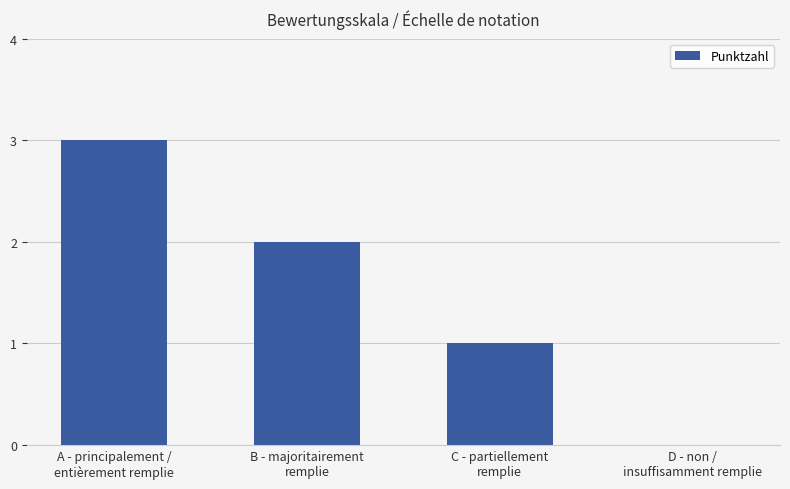

What is the sum of the values at C - partiellement
remplie and D - non /
insuffisamment remplie?

1